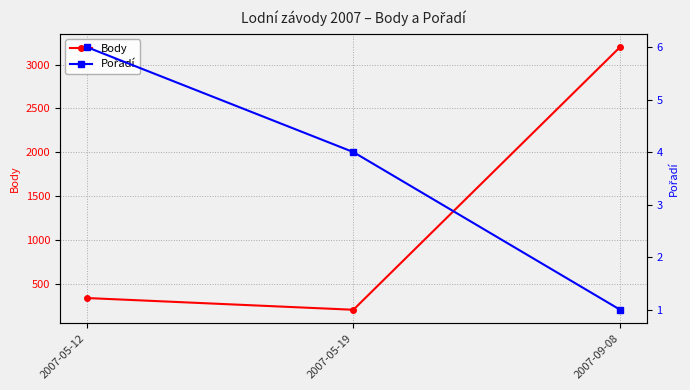

What is the difference between the maximum and minimum values in the Body series?

2998